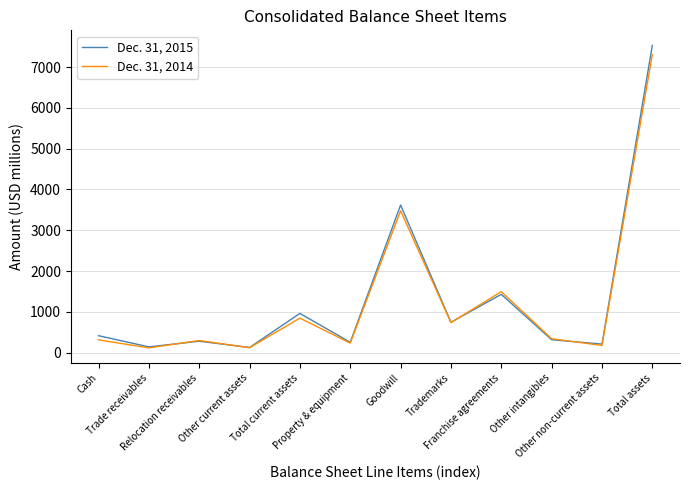

What is the difference between the highest and lowest values at Other intangibles?

25